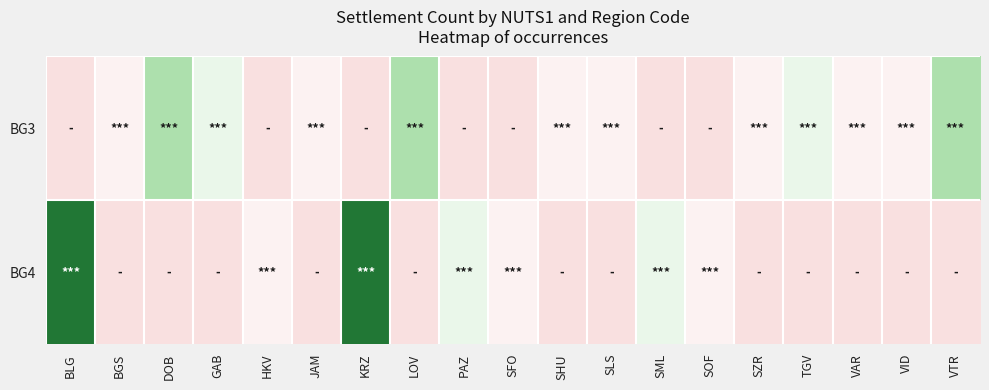

Which category has the highest value across all series?

BLG